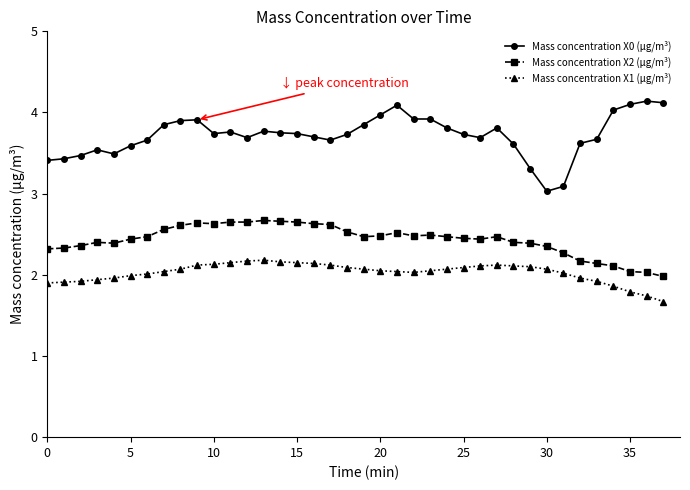

Which series has the largest range (max minus min)?

Mass concentration X0 (μg/m³)